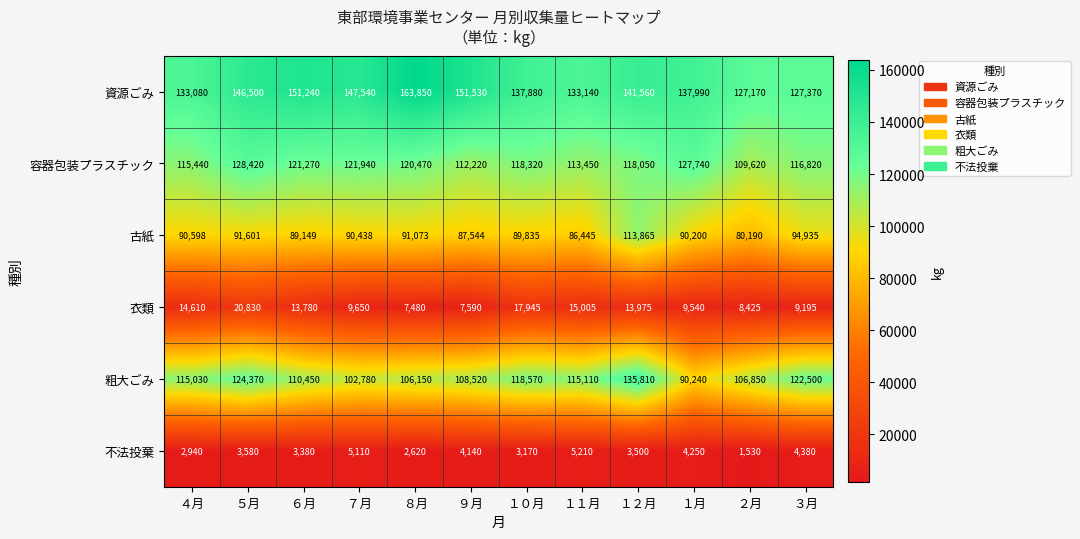

What is the spread (max minus min) of values at ９月?

147390